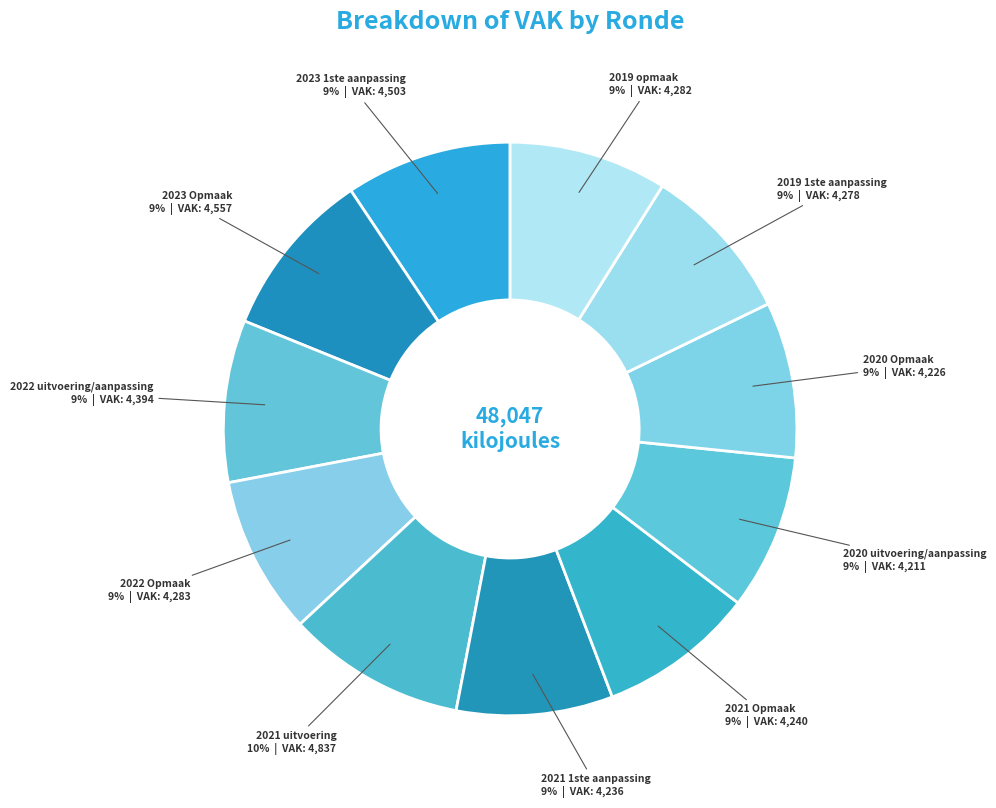

What percentage is the 2022 uitvoering/aanpassing slice, to the nearest percent?

9%